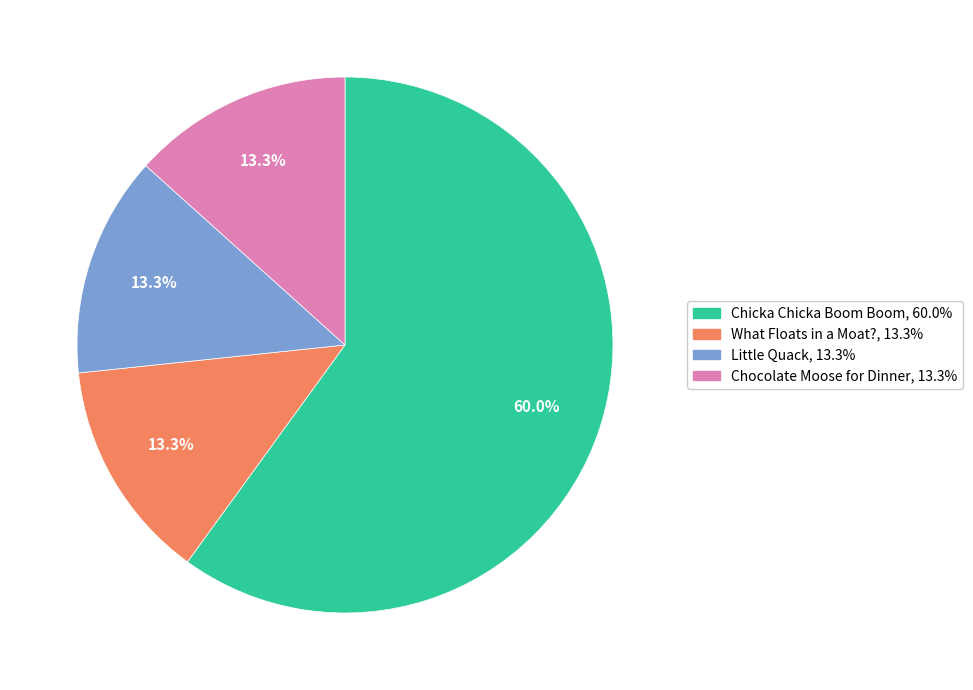

Combined, do What Floats in a Moat? and Chicka Chicka Boom Boom account for over 50%?

Yes